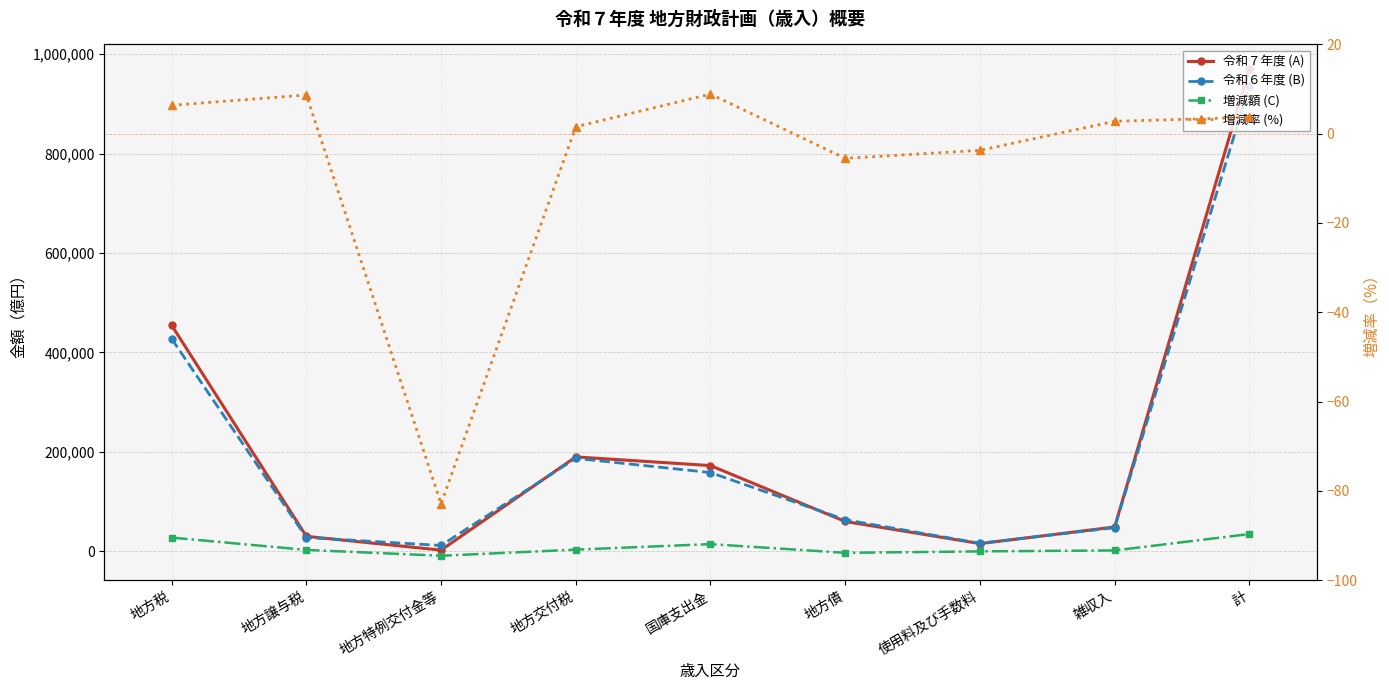

The value of 令和７年度 (A) at 雑収入 is 63076.5. True or false?

False